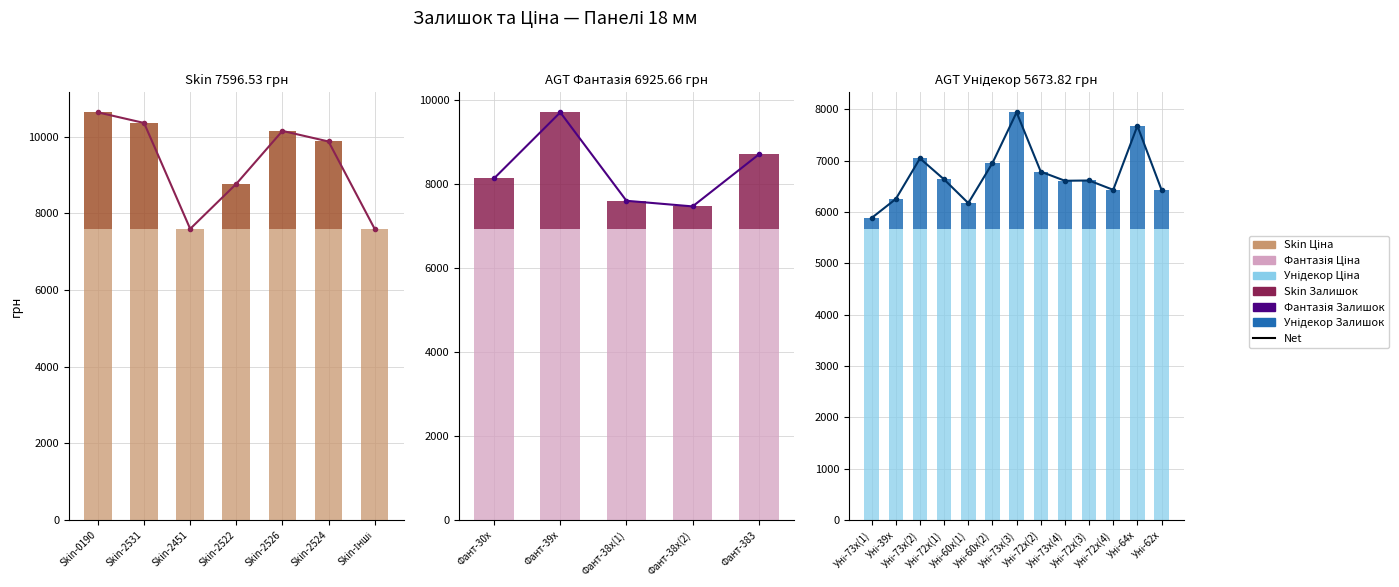

What is the average value of the Ціна series?

5673.8